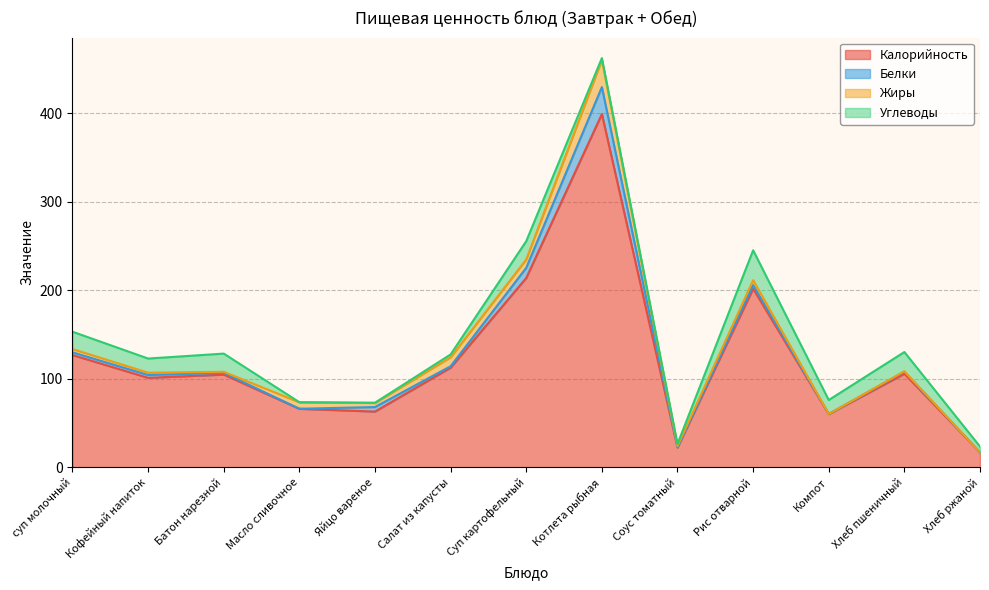

True or false: Белки and Калорийность cross at least once.

False